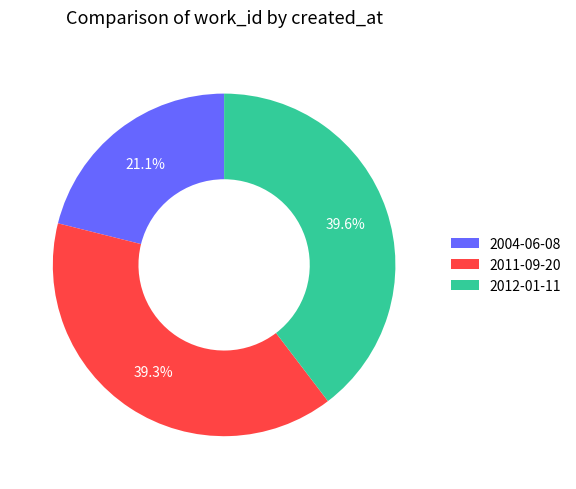

Which category has the smallest portion of the pie?

2004-06-08